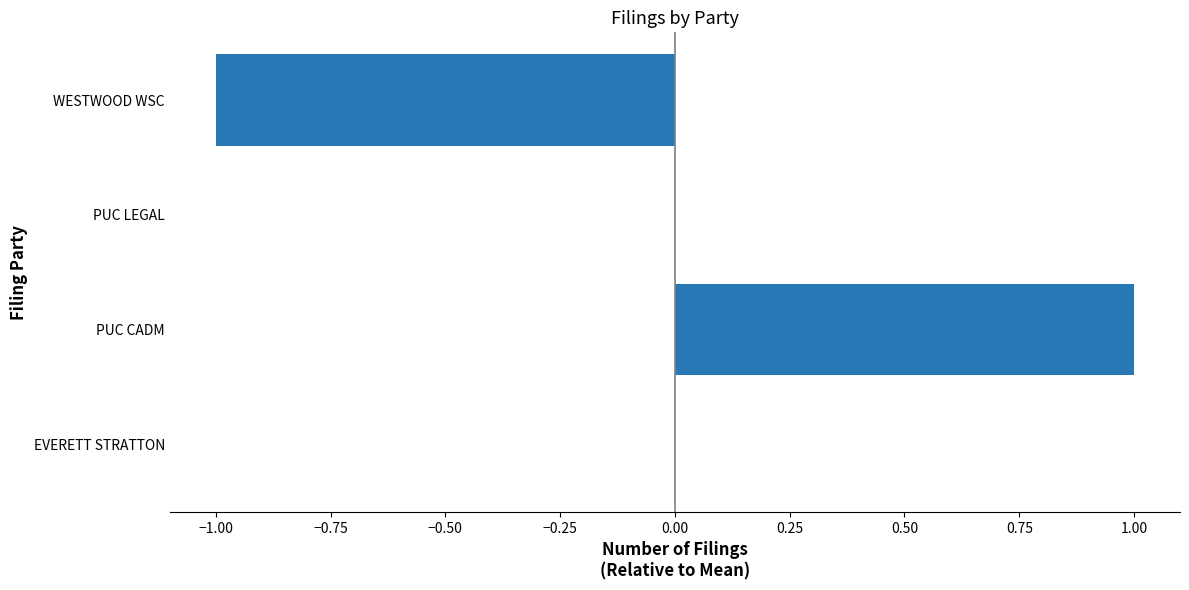

The chart shows a value of -1 at WESTWOOD WSC. True or false?

True